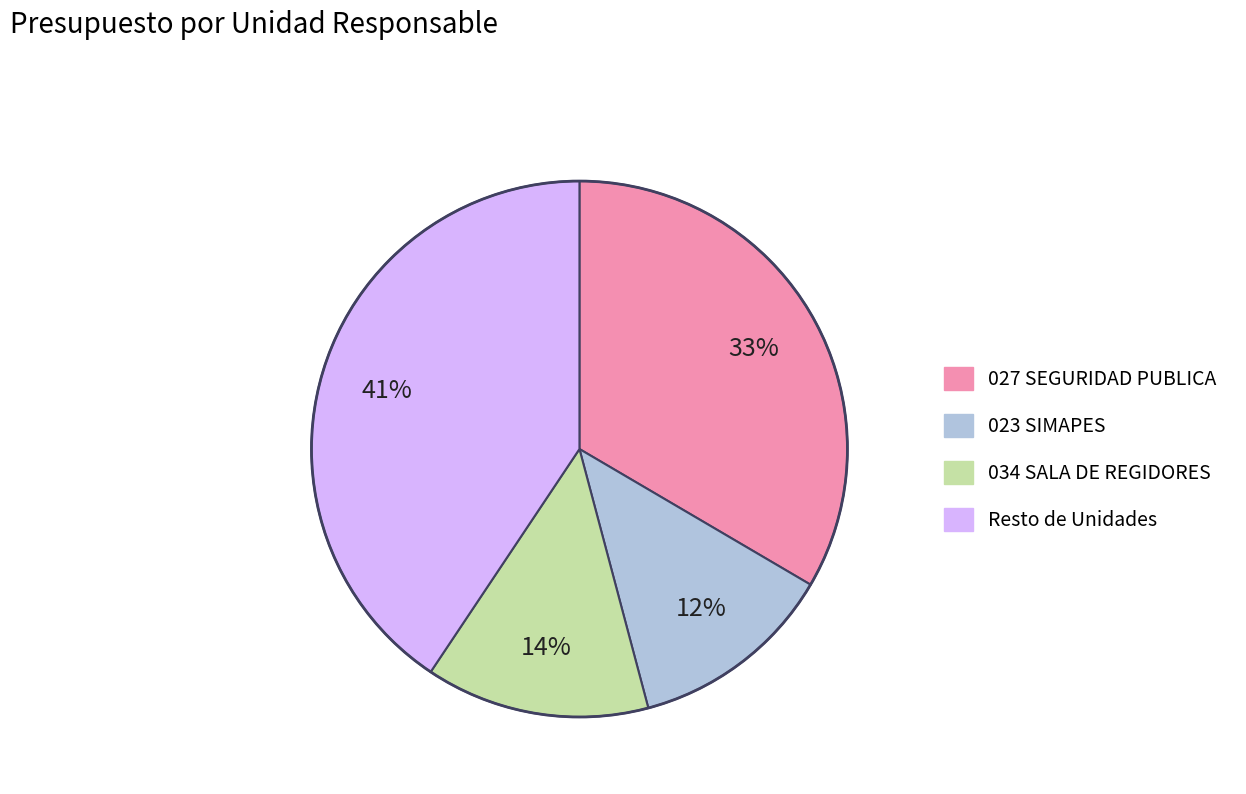

Does any single category account for the majority?

No